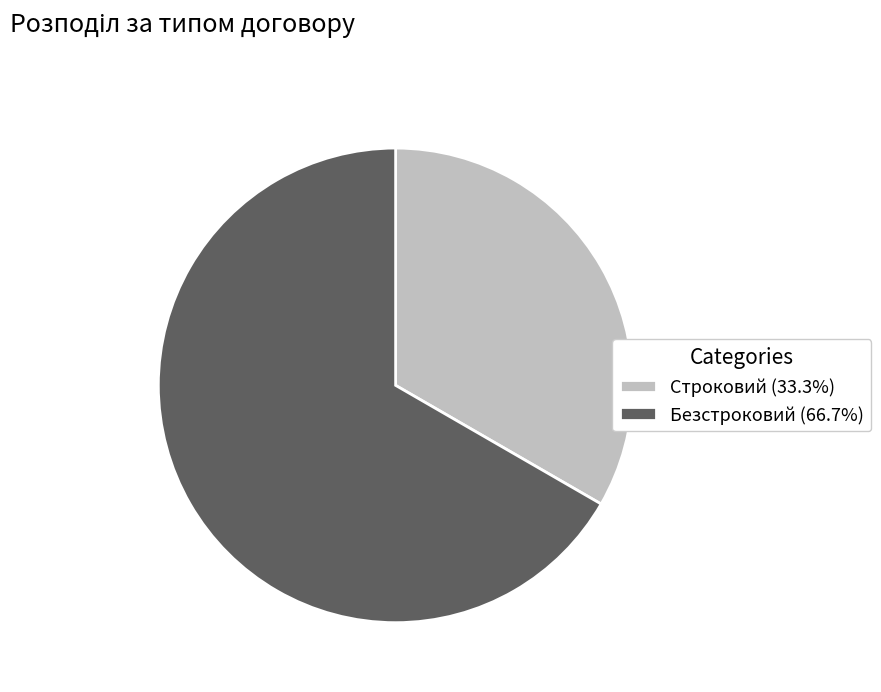

What is the ratio of the value at Строковий (33.3%) to the value at Безстроковий (66.7%)?

0.5